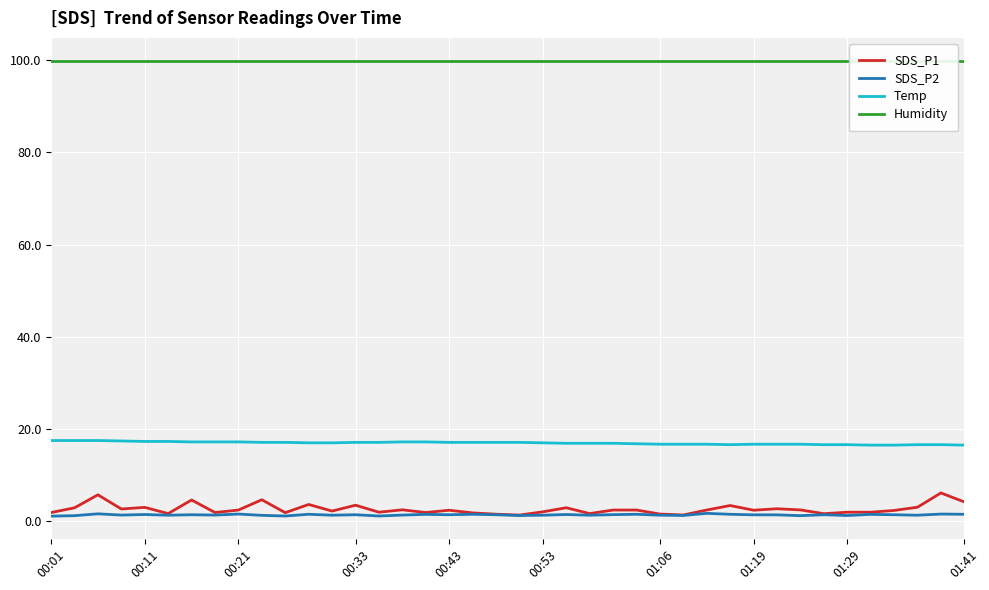

What are all the series names shown in the legend?

SDS_P1, SDS_P2, Temp, Humidity